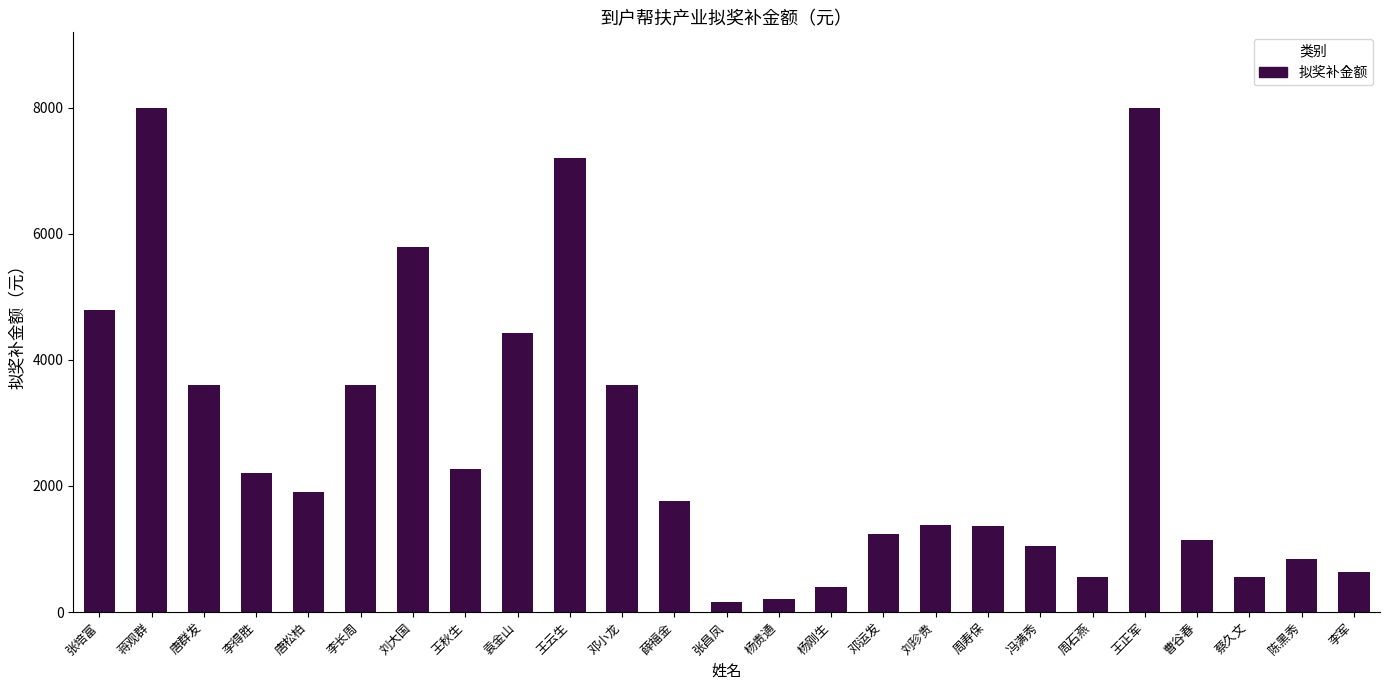

What is the label of the 10th bar from the right?

邓运发